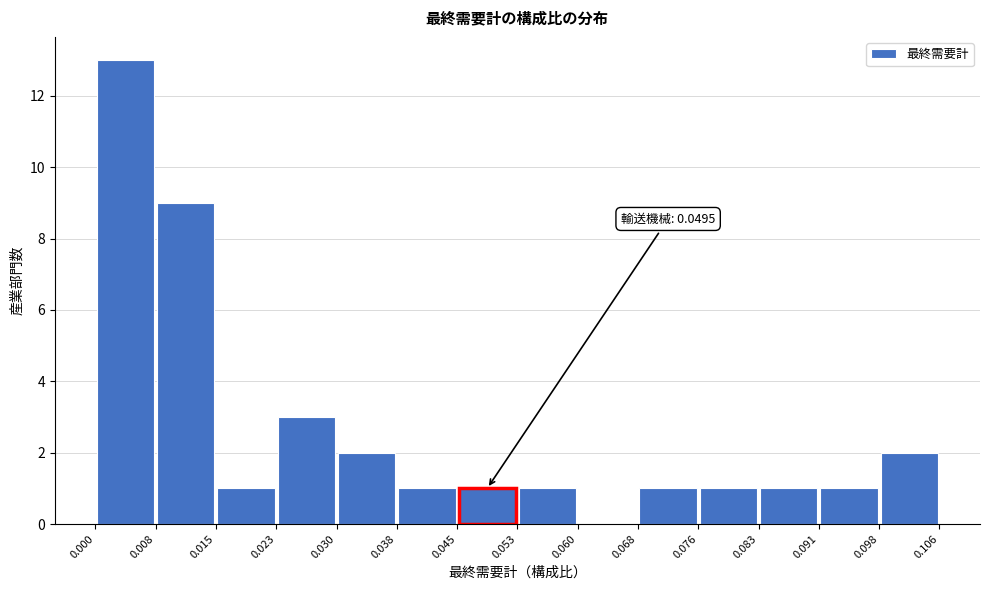

Which range on the x-axis has the tallest bar?

0.000 to 0.008